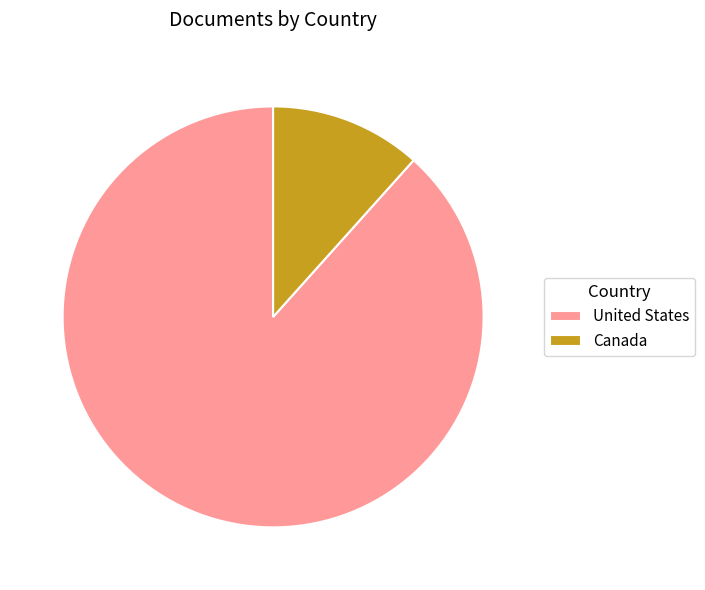

Combined, do United States and Canada account for over 50%?

Yes